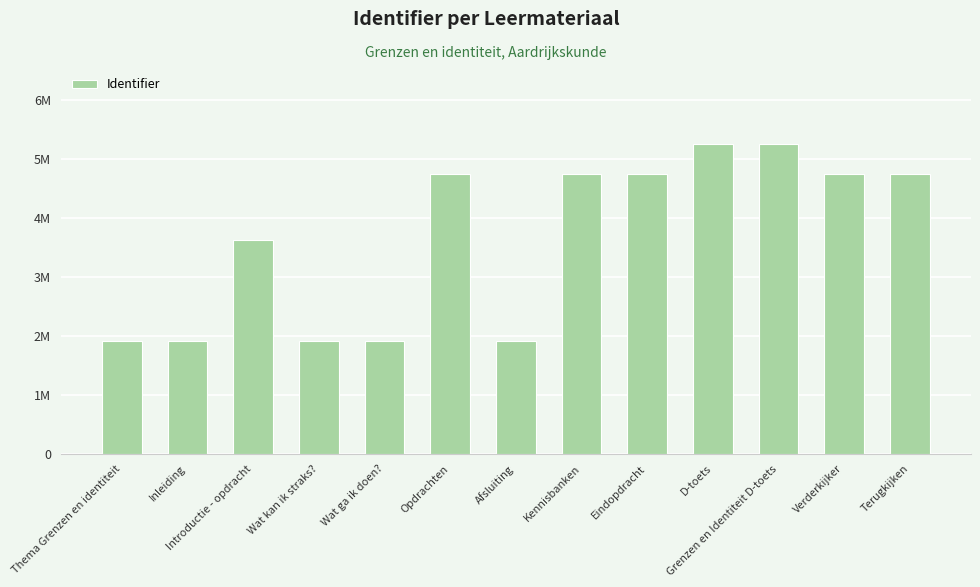

What is the difference between the second highest and minimum values?

3337046